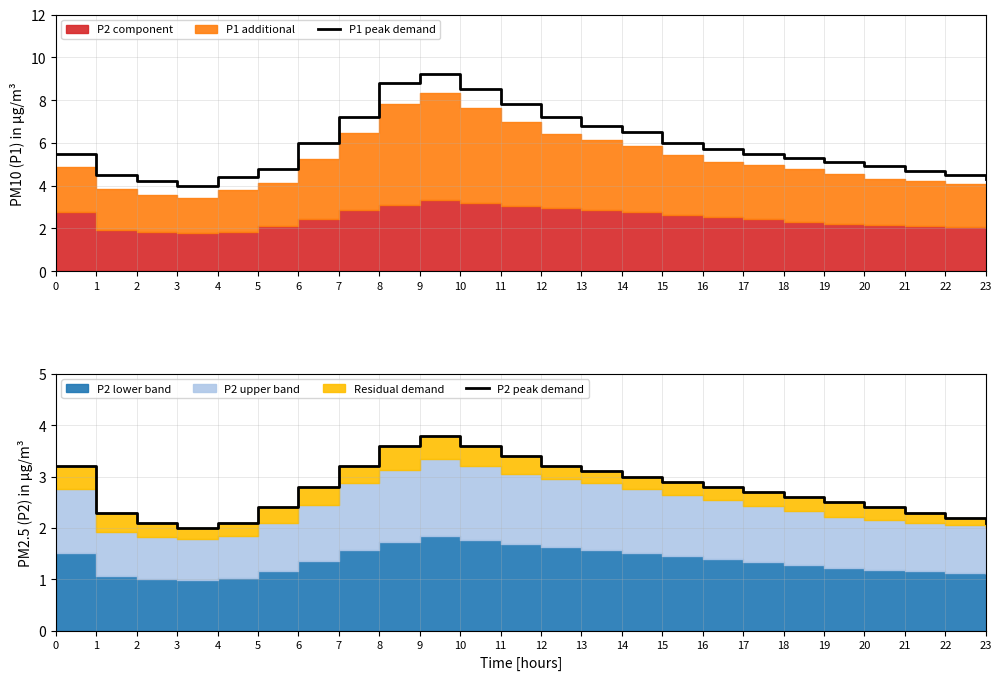

Is it true that P1 peak demand equals 4.5 at 1?

True